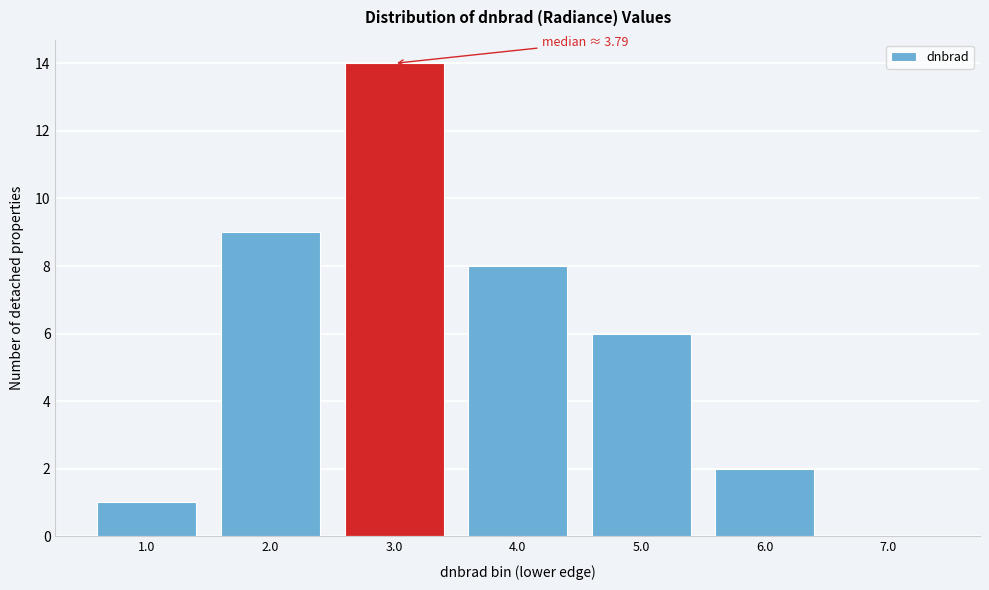

Reading left to right, transcribe all the data shown in this chart.

1.0=1	2.0=9	3.0=14	4.0=8	5.0=6	6.0=2	7.0=0